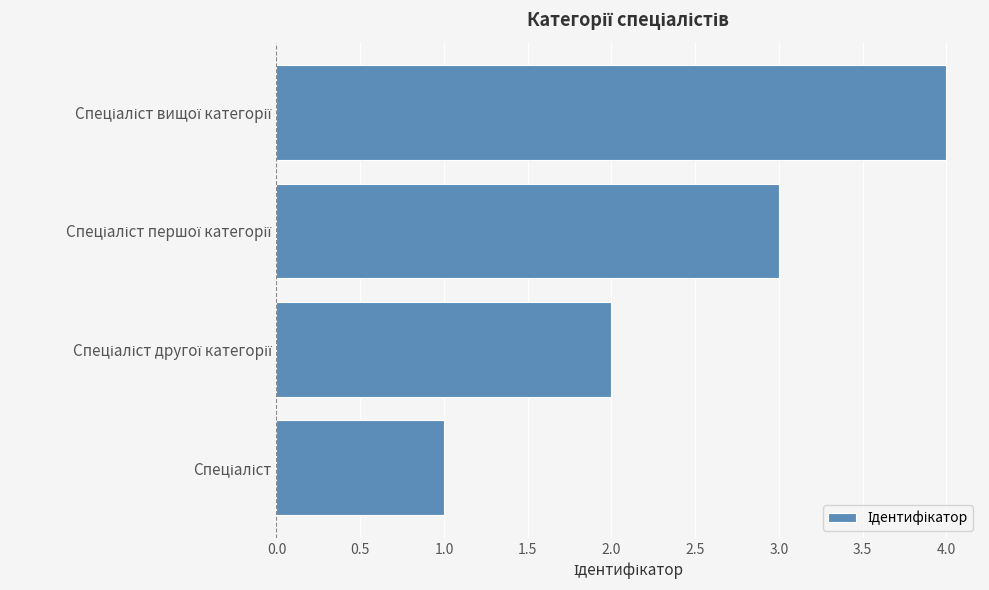

What is the greatest value displayed?

4